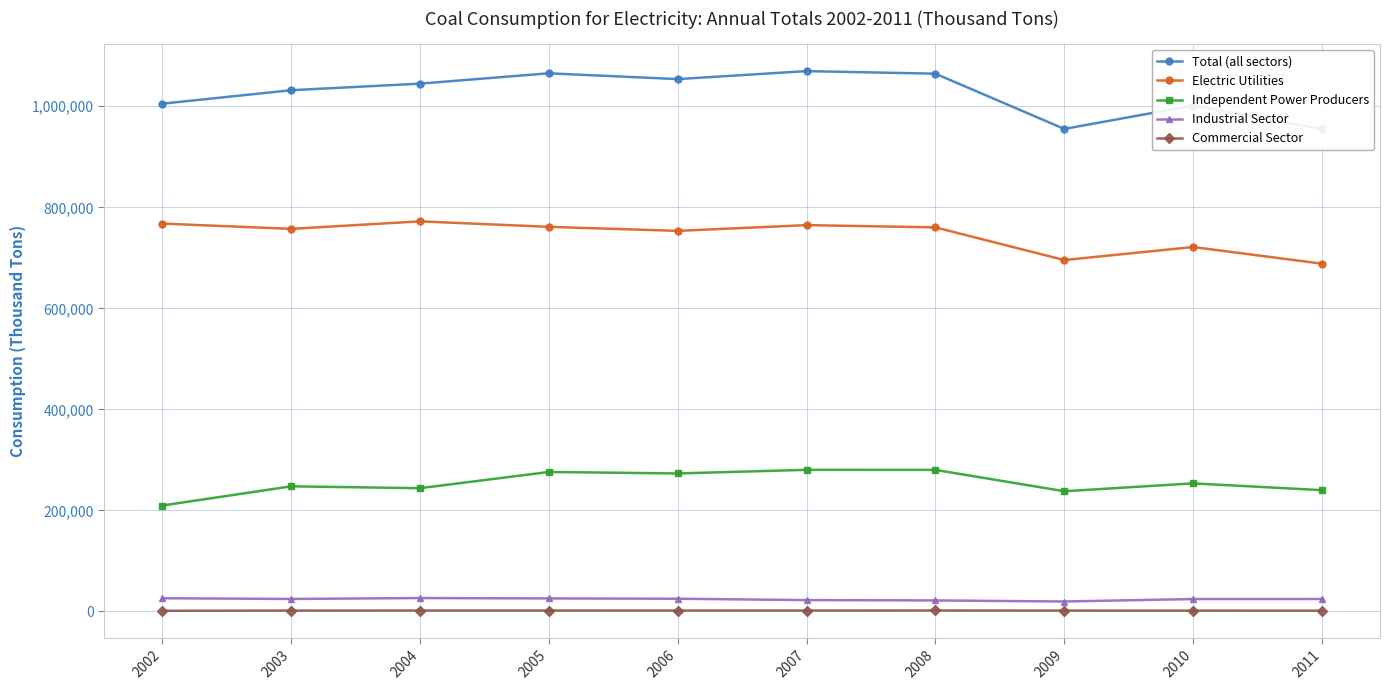

How many interior local valleys does the Electric Utilities series have?

3